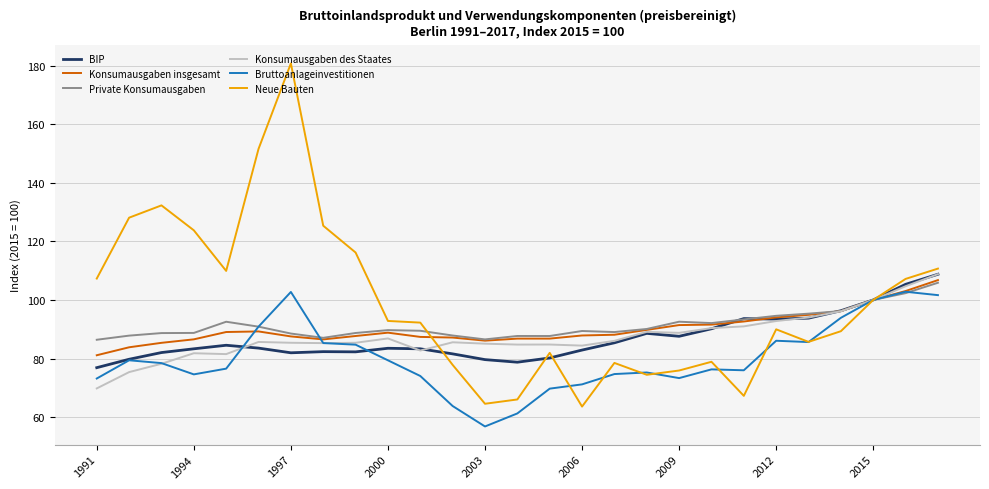

What is the smallest value displayed?

56.8